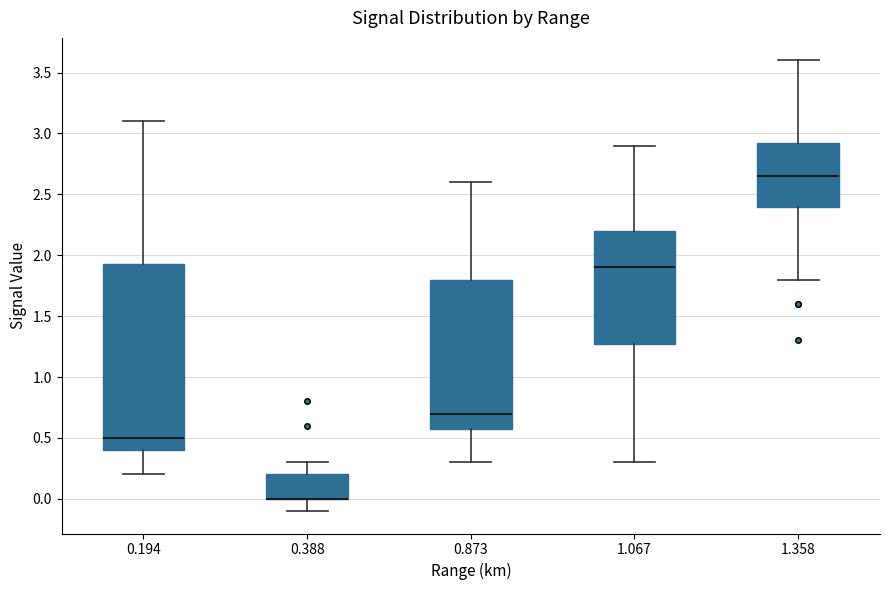

Reading left to right, transcribe this box plot: for each box, give where its median line is, the range the box spans, and where its two whiskers end, as read against the y-axis. The values are not printed on the chart, so give them approximately, as read against the axis.

0.194: median 0.50, box 0.40 to 1.95, whiskers 0.20 to 3.10
0.388: median 0.00 (drawn on the box's lower edge), box 0.00 to 0.20, whiskers -0.10 to 0.30
0.873: median 0.70, box 0.60 to 1.80, whiskers 0.30 to 2.60
1.067: median 1.90, box 1.30 to 2.20, whiskers 0.30 to 2.90
1.358: median 2.65, box 2.40 to 2.95, whiskers 1.80 to 3.60